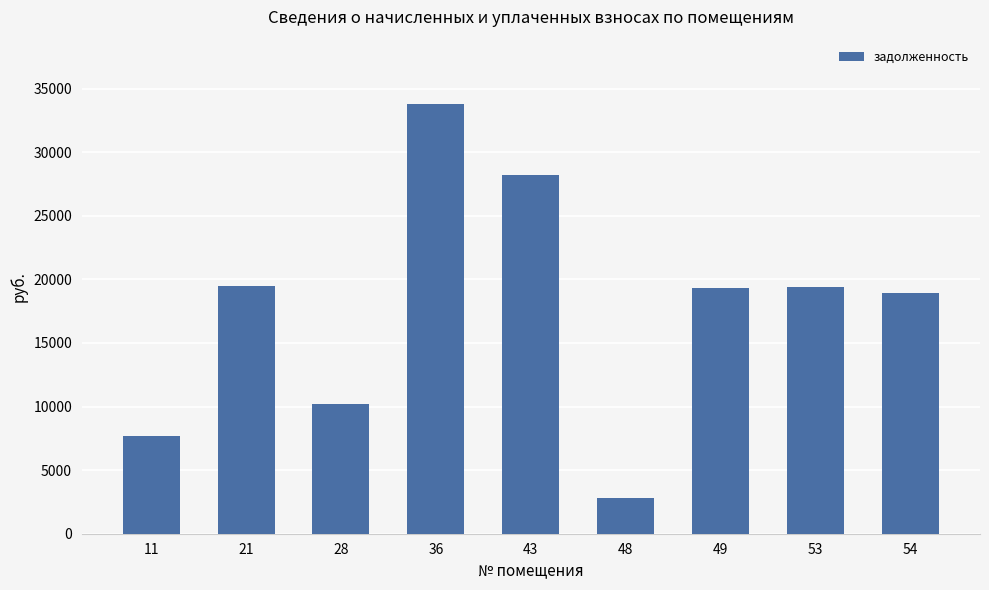

What is the sum of the values at 28 and 36?

43966.1